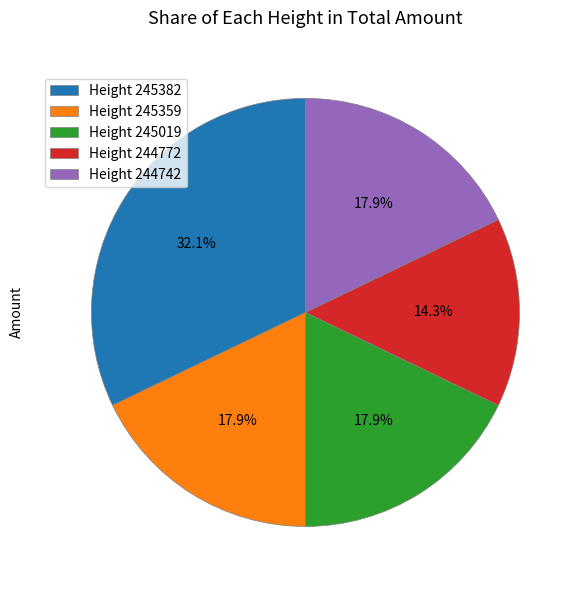

How many slices are in this pie chart?

5